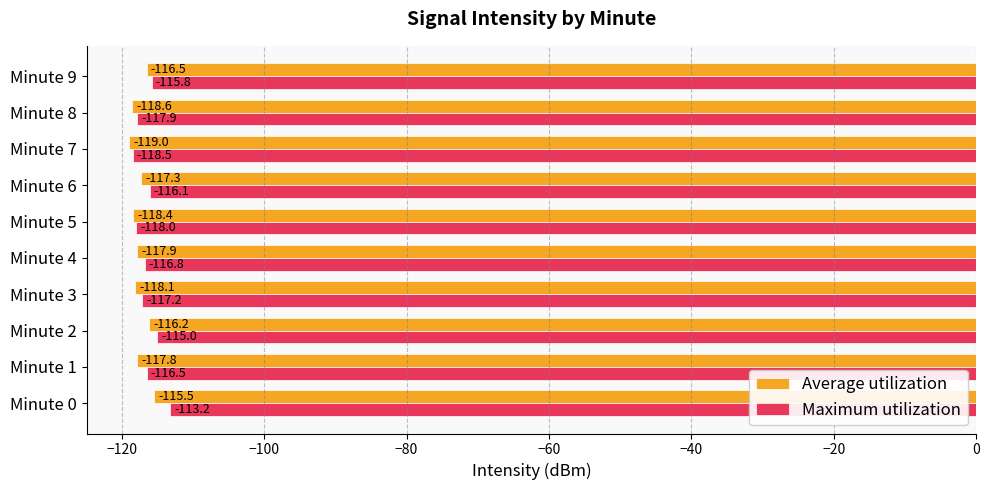

Is it true that Average utilization equals -157.7 at Minute 4?

False